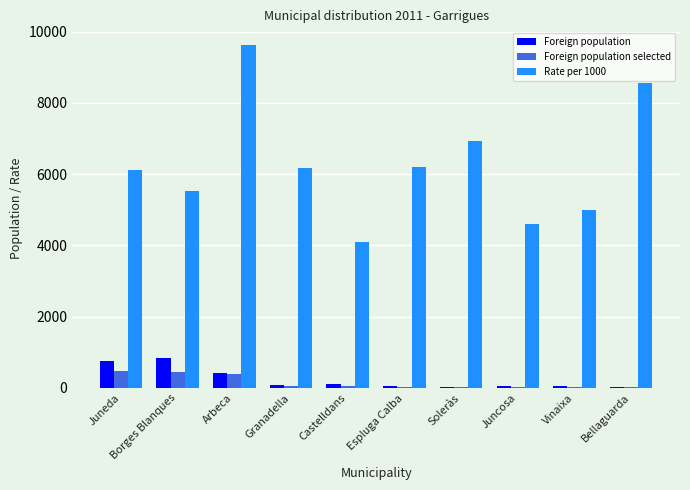

How many groups of bars are there?

10